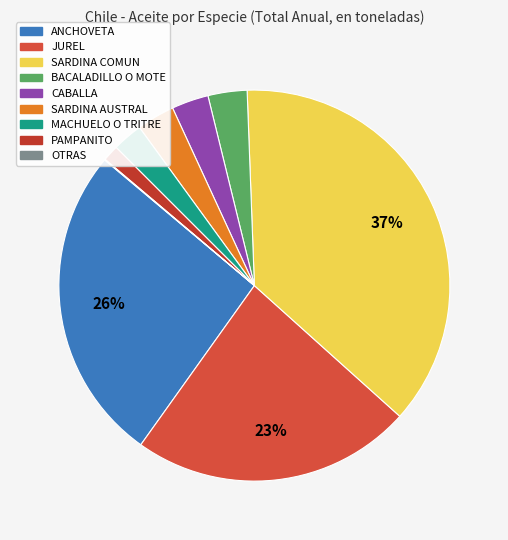

Is it true that ANCHOVETA is 26% of the pie?

True